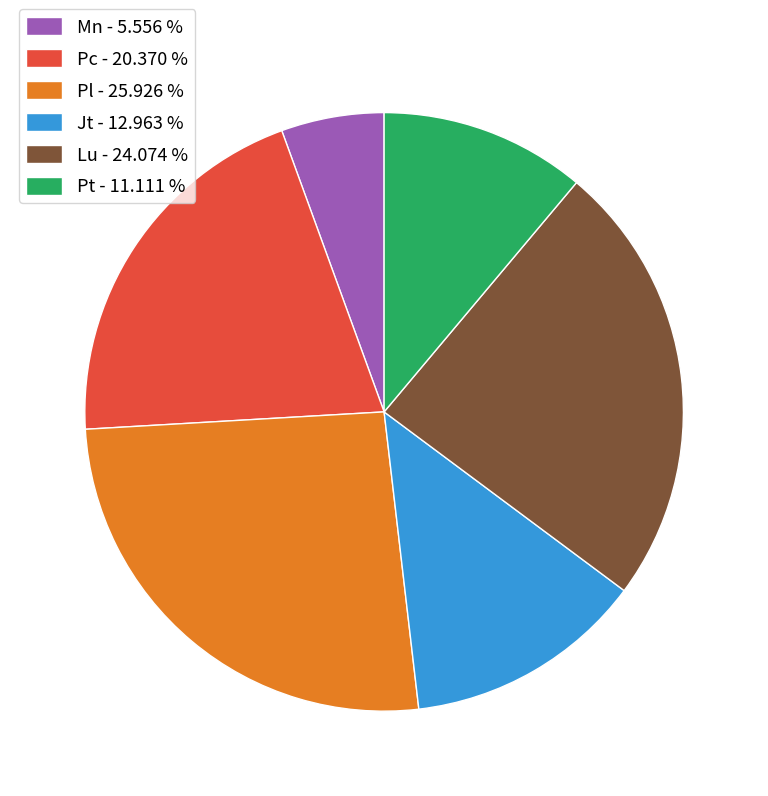

Approximately how many times larger is the value at Lu compared to Jt?

1.9